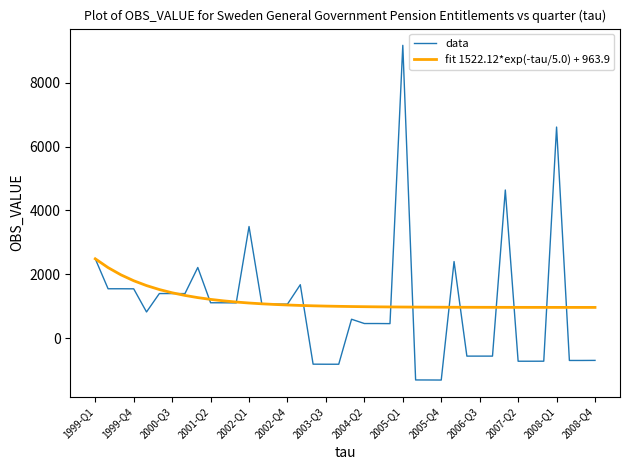

List the series in order of their peak value, highest first.

data, fit 1522.12*exp(-tau/5.0) + 963.9